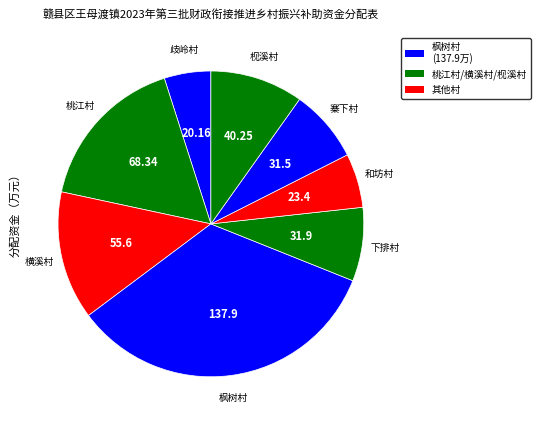

Count the number of slices in the pie.

8